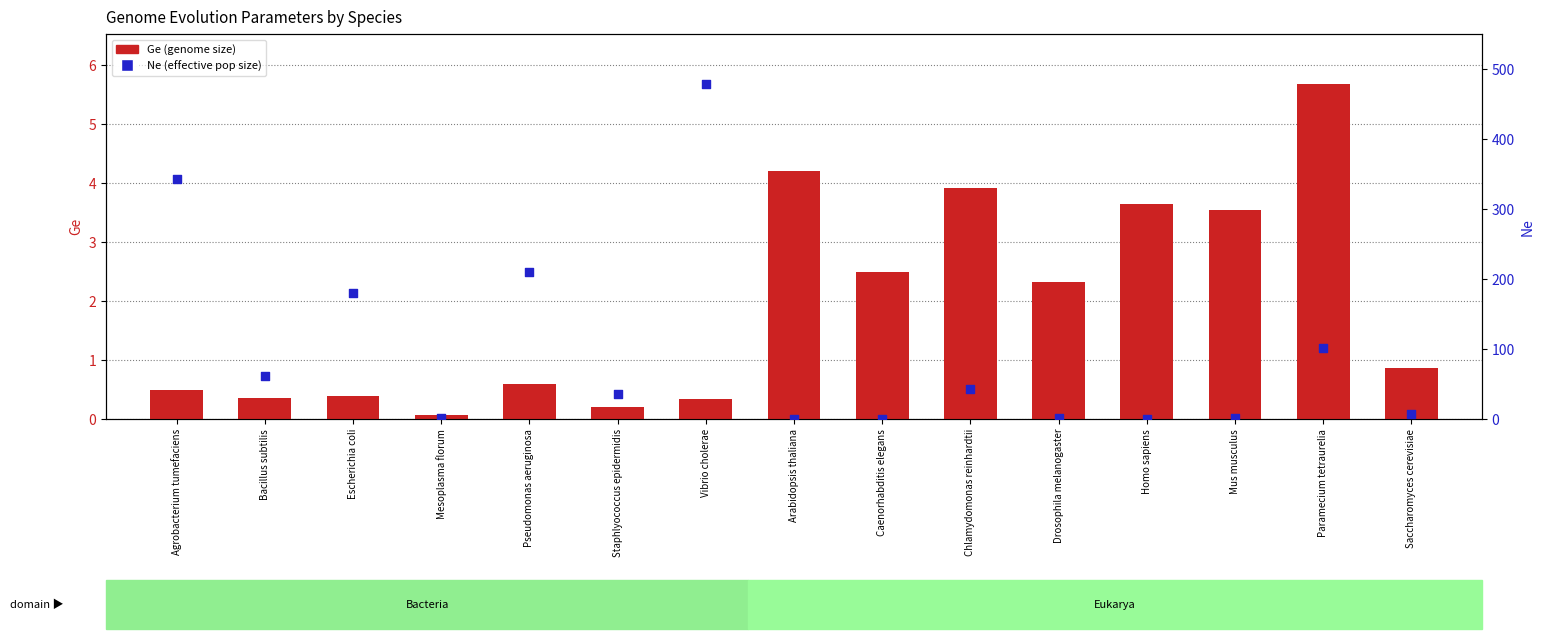

What is the total value across all series at Homo sapiens?

3.7